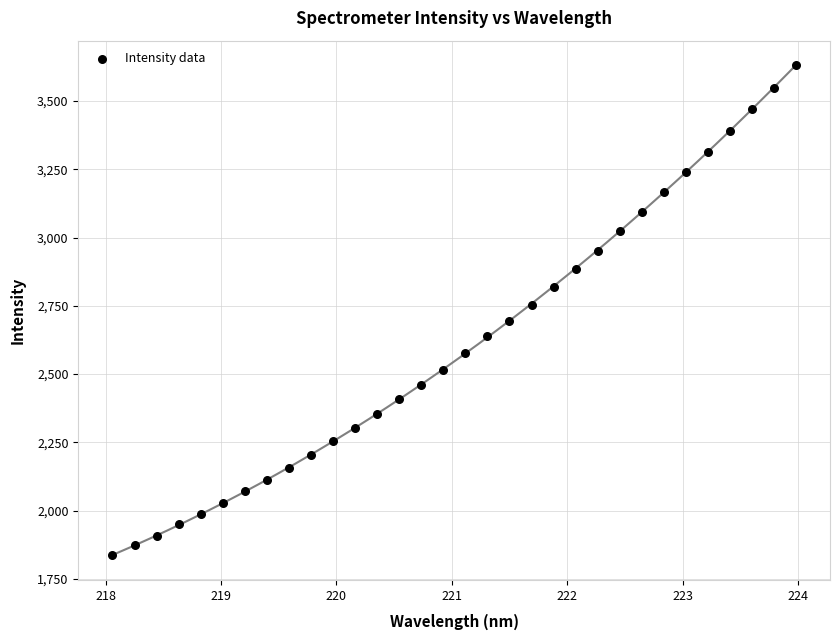

What is the range of Y values (max minus min)?

1794.3